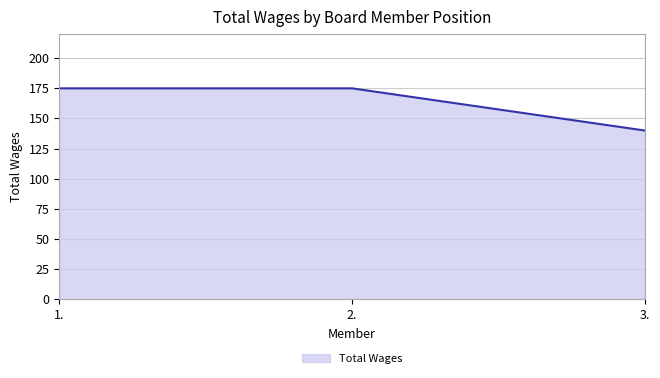

What is the smallest value displayed?

140